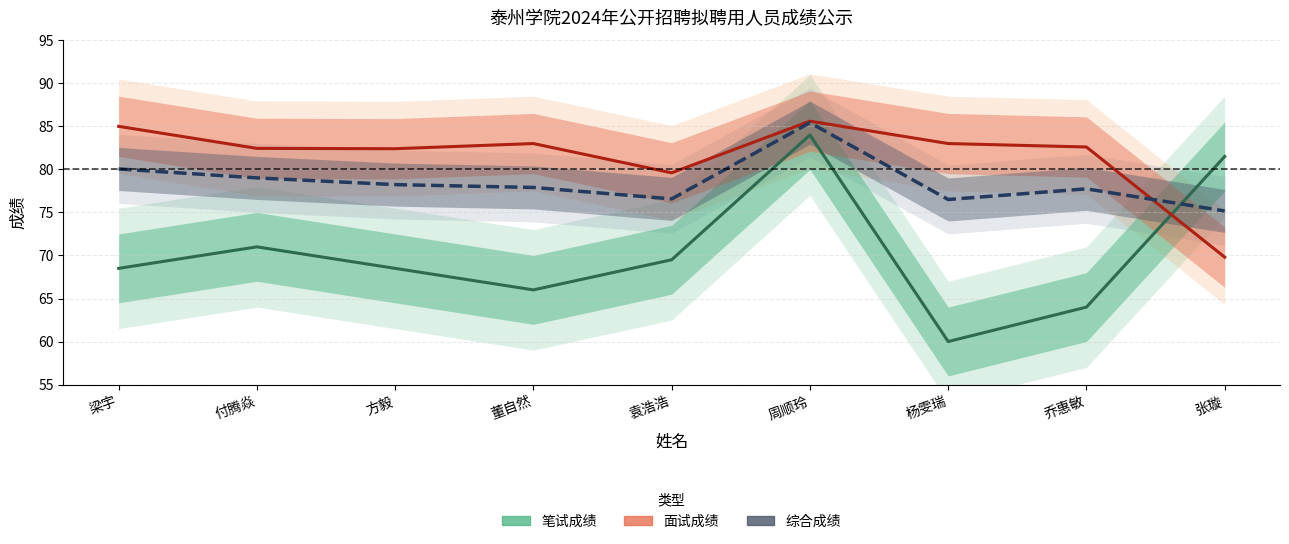

At which category is the sum across all series the highest?

周顺玲